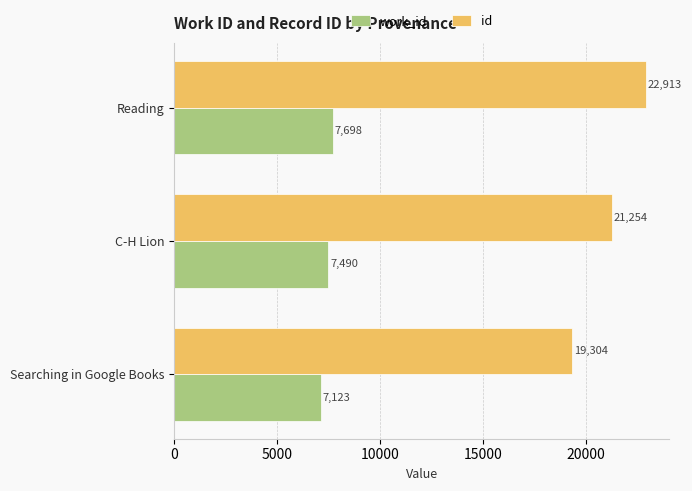

What is the sum of all work_id values?

22311